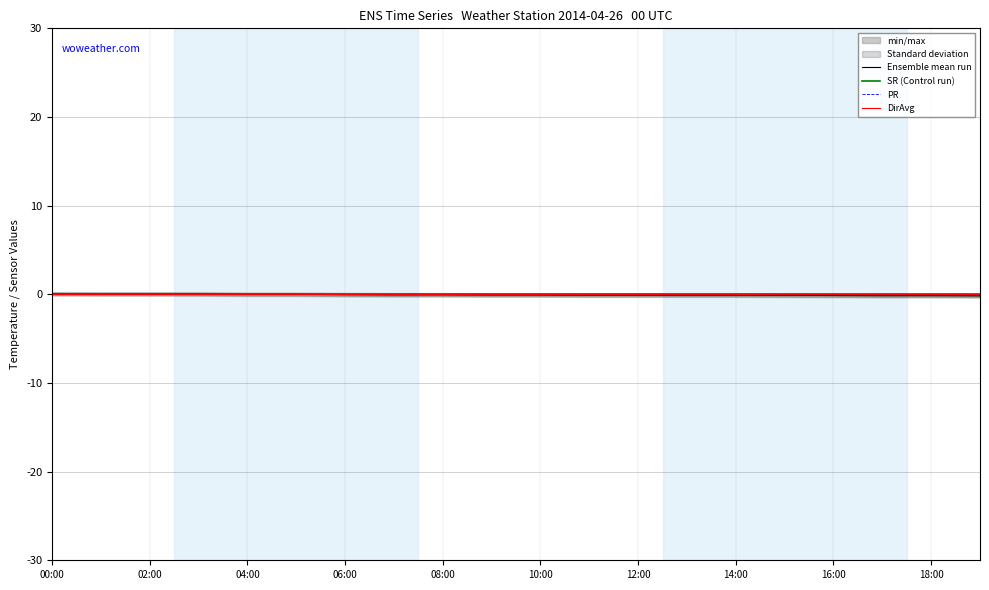

After their last crossing, which series has the higher values: Ensemble mean run or DirAvg?

DirAvg